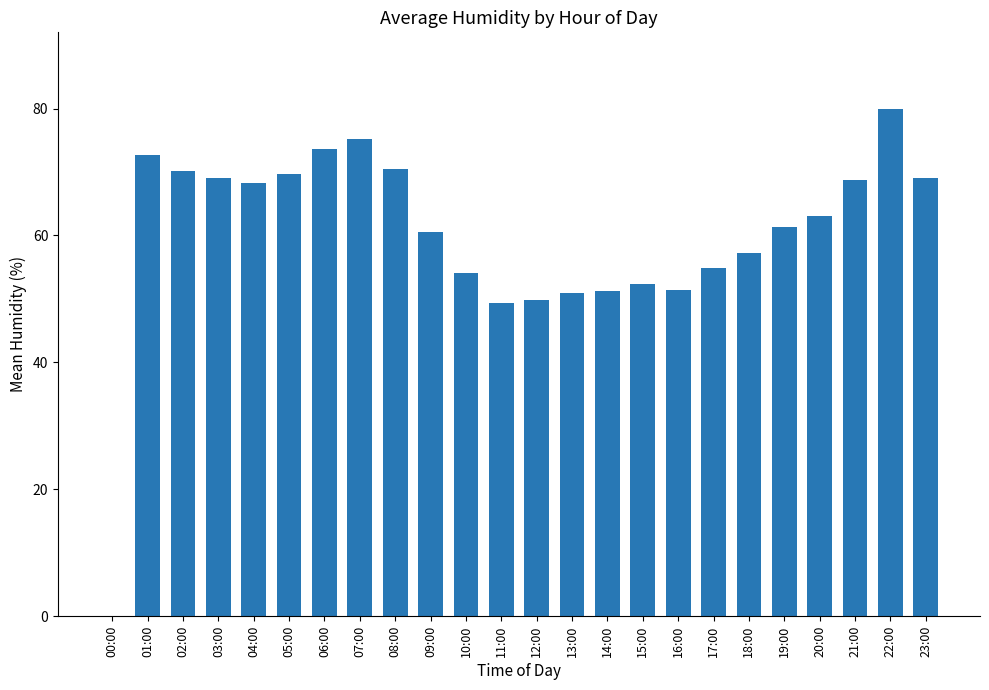

What is the average value?

60.1